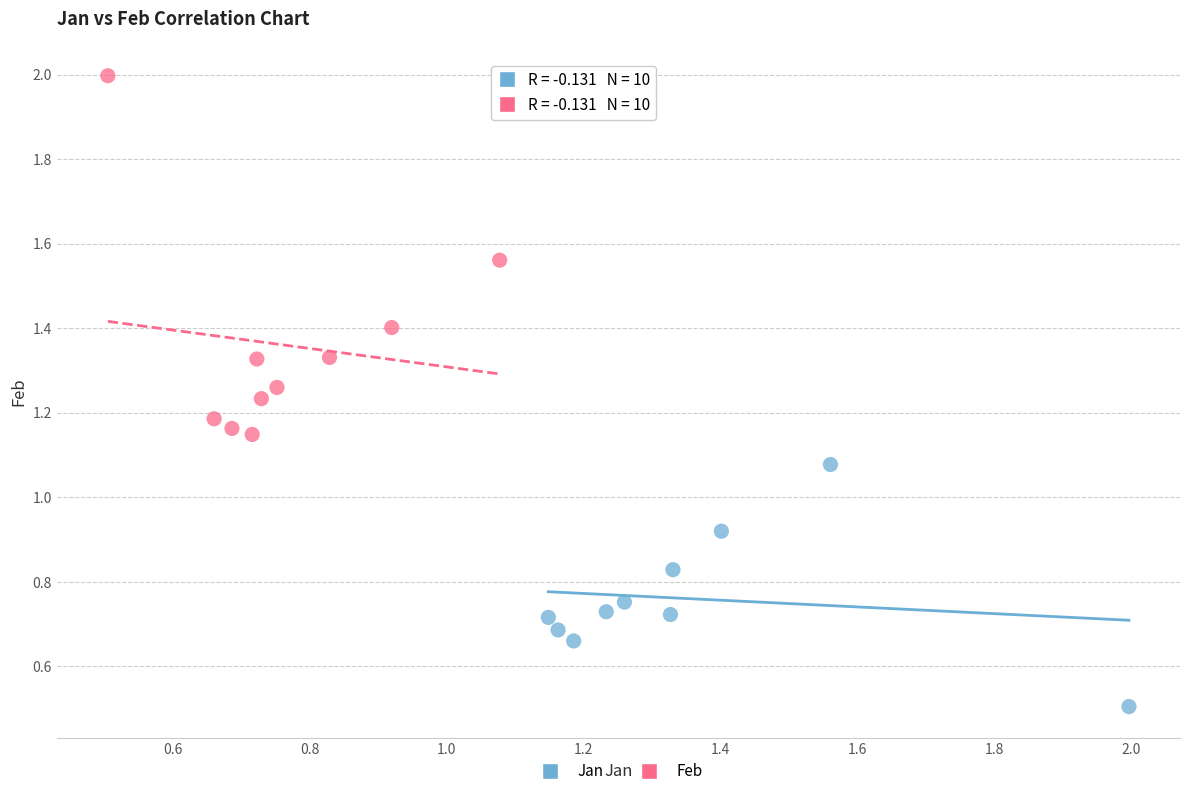

Which series contains the highest Y value?

Feb